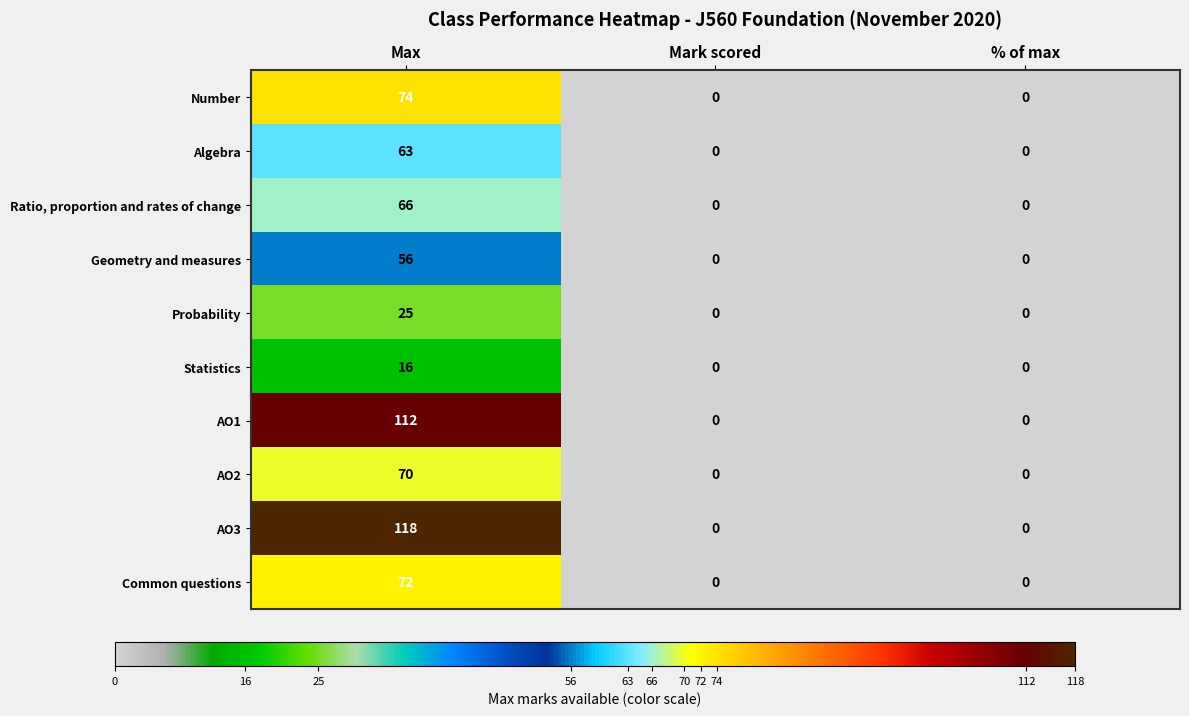

Between Max and % of max, which series saw the biggest shift?

AO3